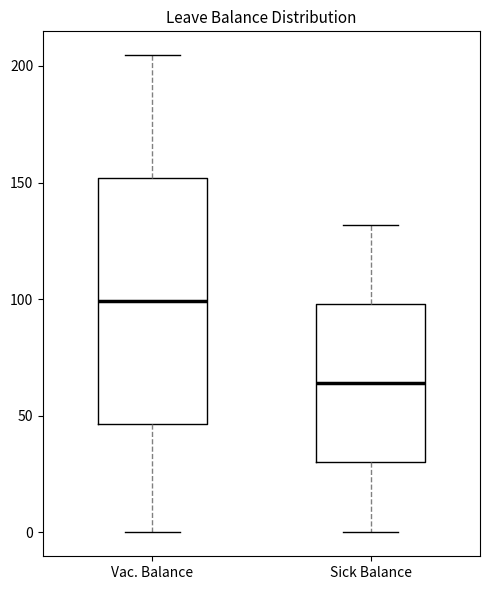

Reading left to right, transcribe this box plot: for each box, give where its median line is, the range the box spans, and where its two whiskers end, as read against the y-axis. The values are not printed on the chart, so give them approximately, as read against the axis.

Vac. Balance: median 100, box 45 to 150, whiskers 0 to 205
Sick Balance: median 65, box 30 to 100, whiskers 0 to 130